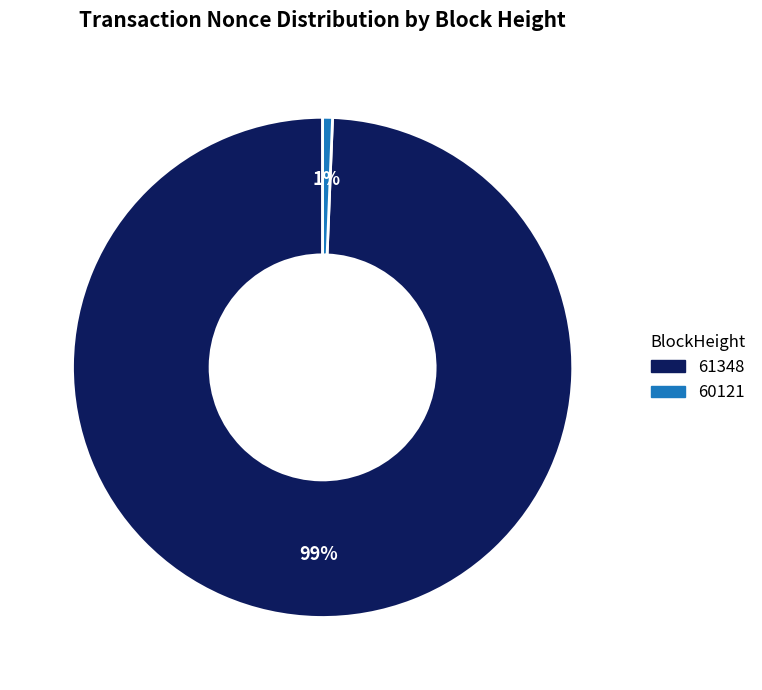

To the nearest percent, what percentage of the pie is 61348?

99%